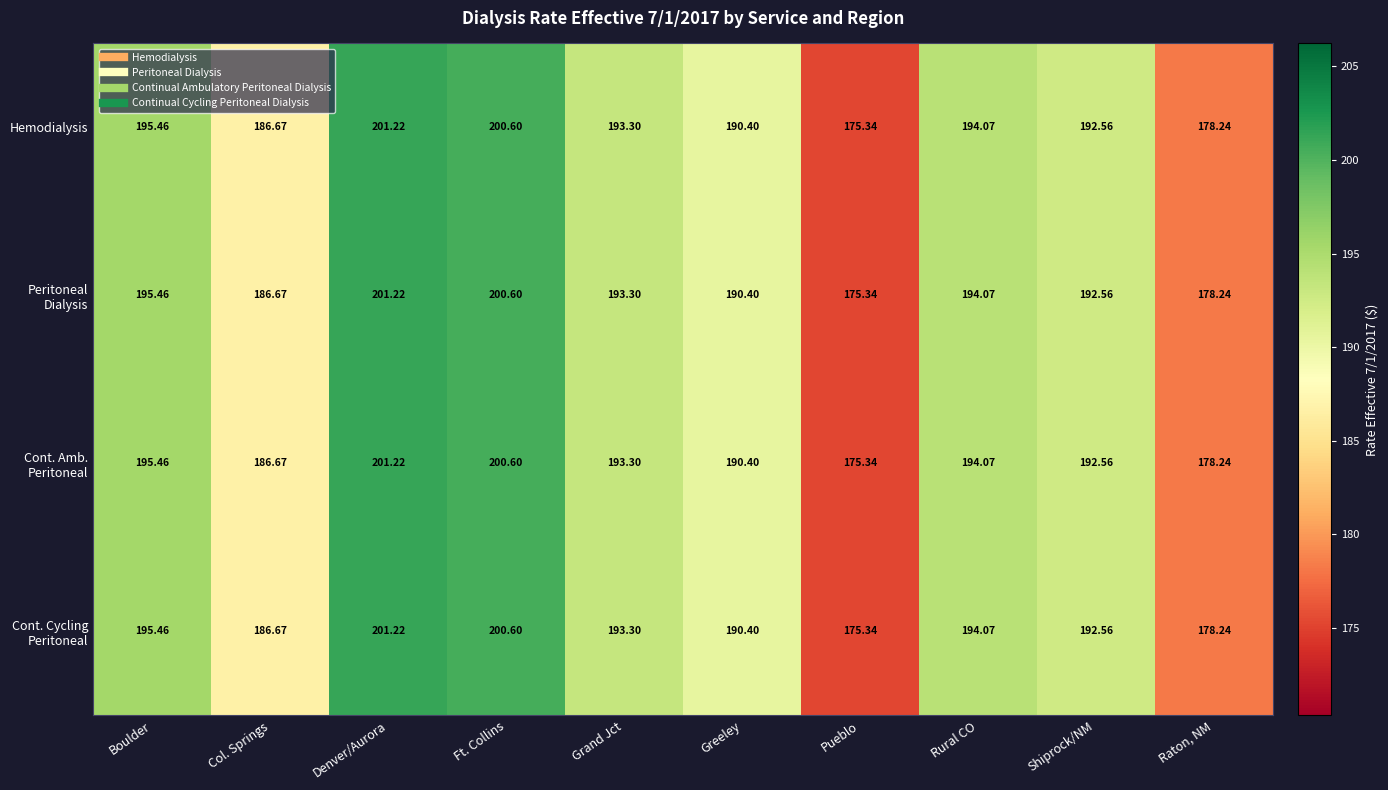

Which label corresponds to the smallest value in the chart?

Pueblo